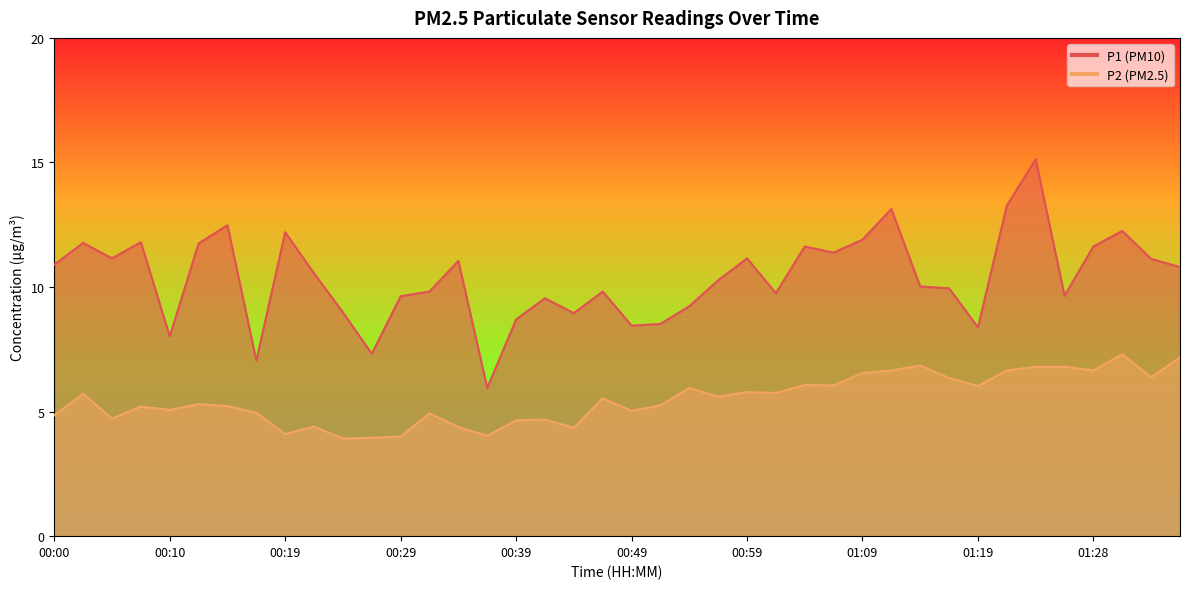

At which category is the sum across all series the highest?

01:24